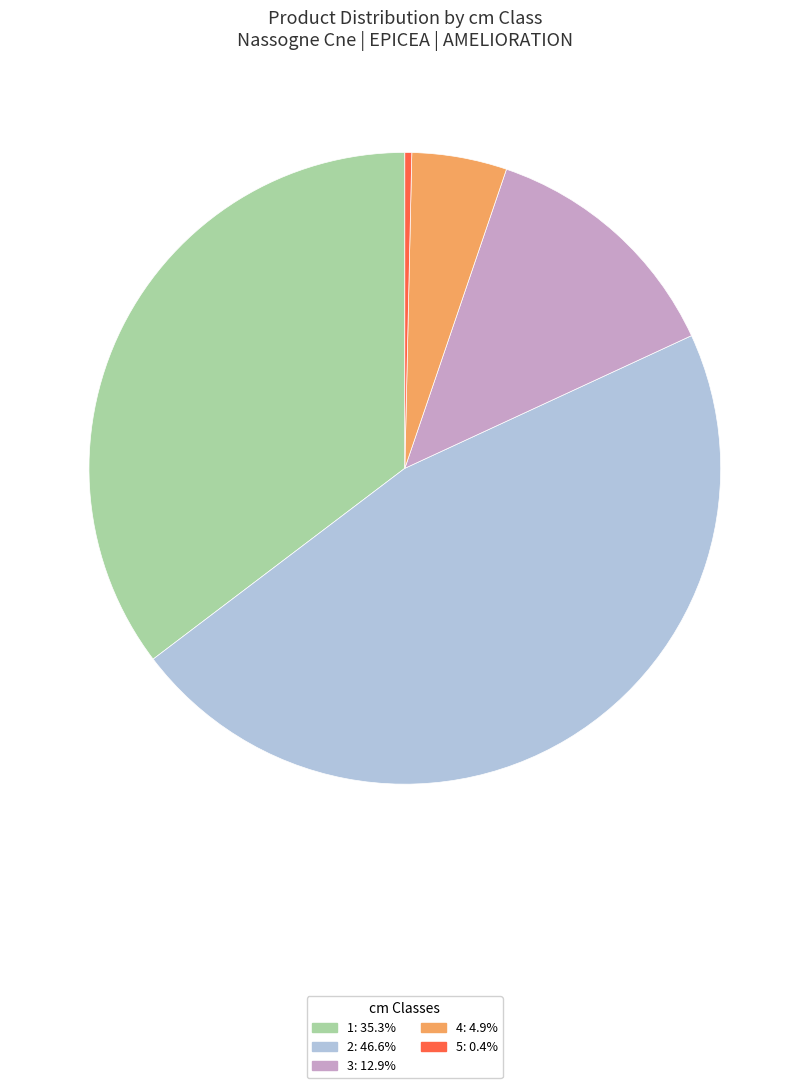

Does any single category account for the majority?

No